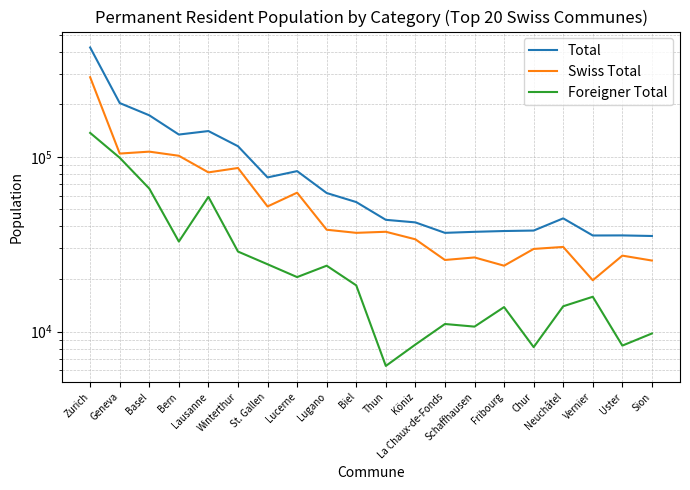

True or false: Foreigner Total has a value of 32761 at Bern.

True